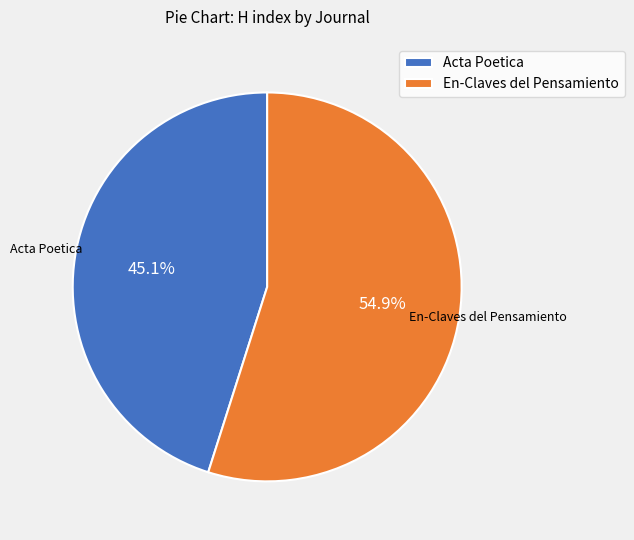

What is the majority slice?

En-Claves del Pensamiento